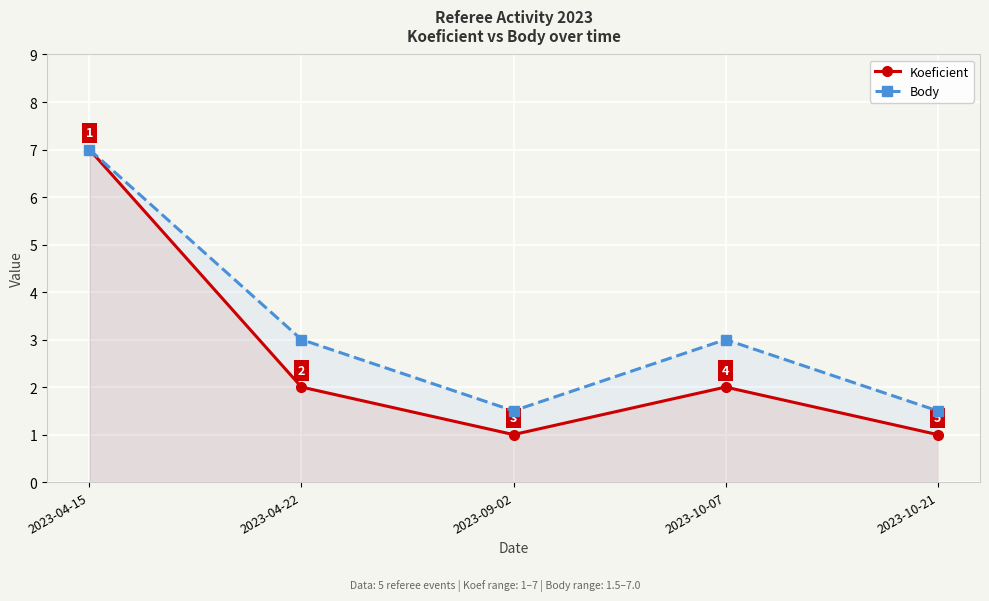

True or false: Body and Koeficient cross at least once.

False